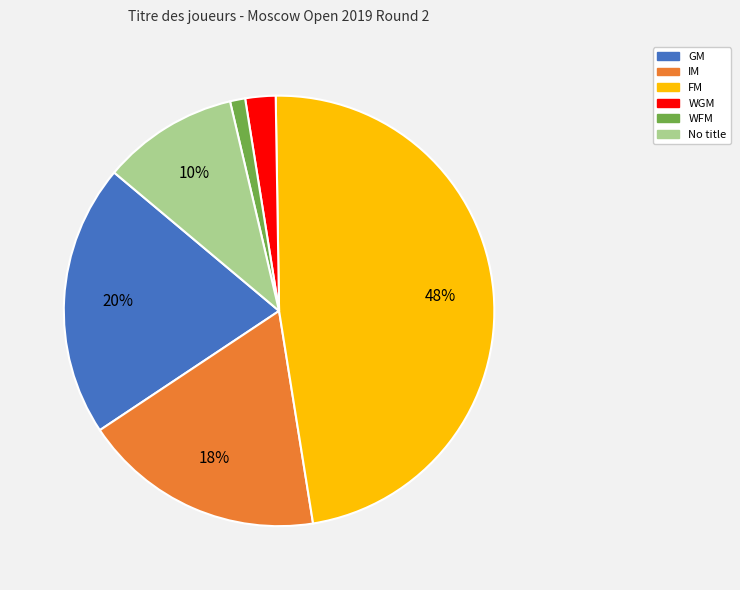

To the nearest percent, what is the average slice percentage?

17%